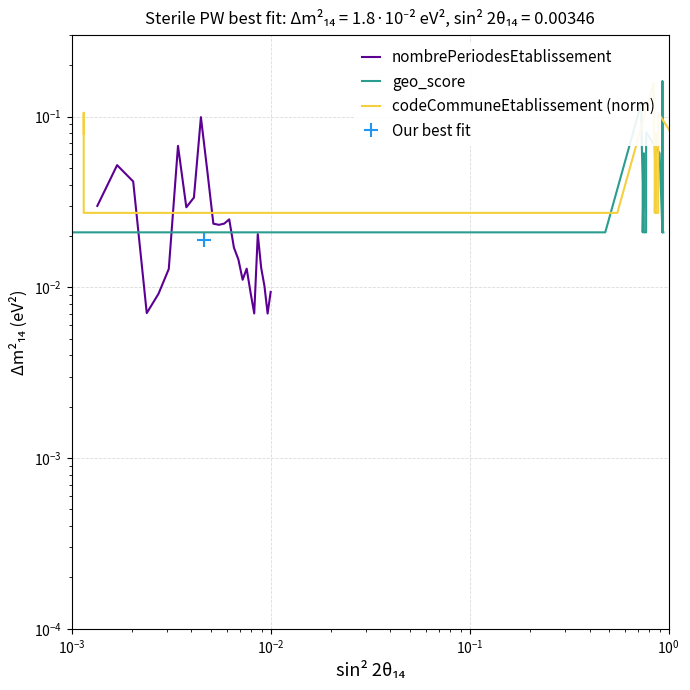

Count the number of data series in this chart.

3